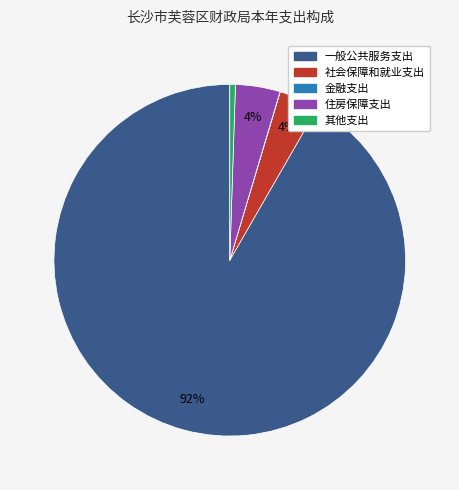

To the nearest percent, what portion does 社会保障和就业支出 represent?

4%